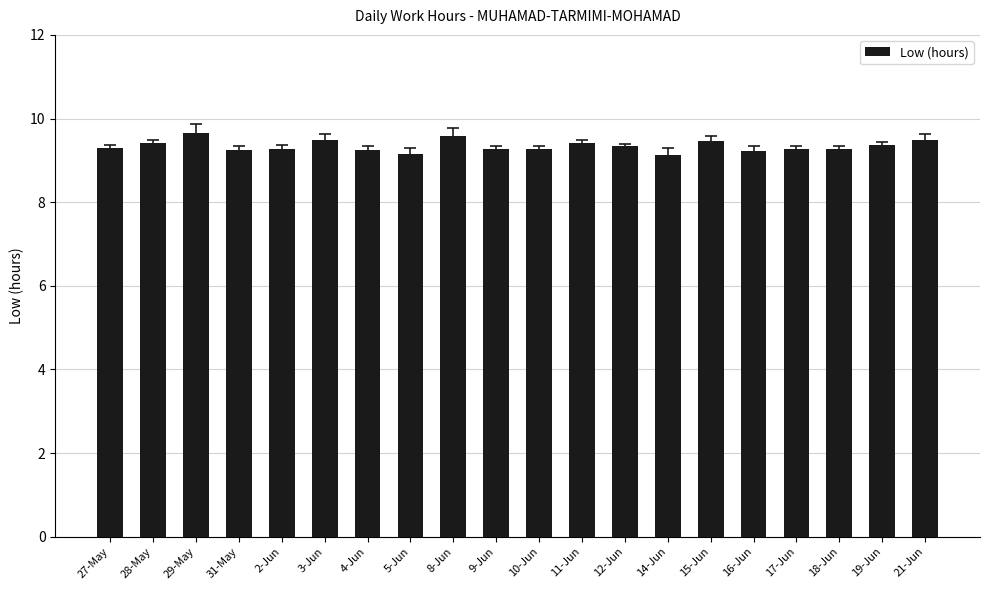

What is the label of the 18th bar from the right?

29-May